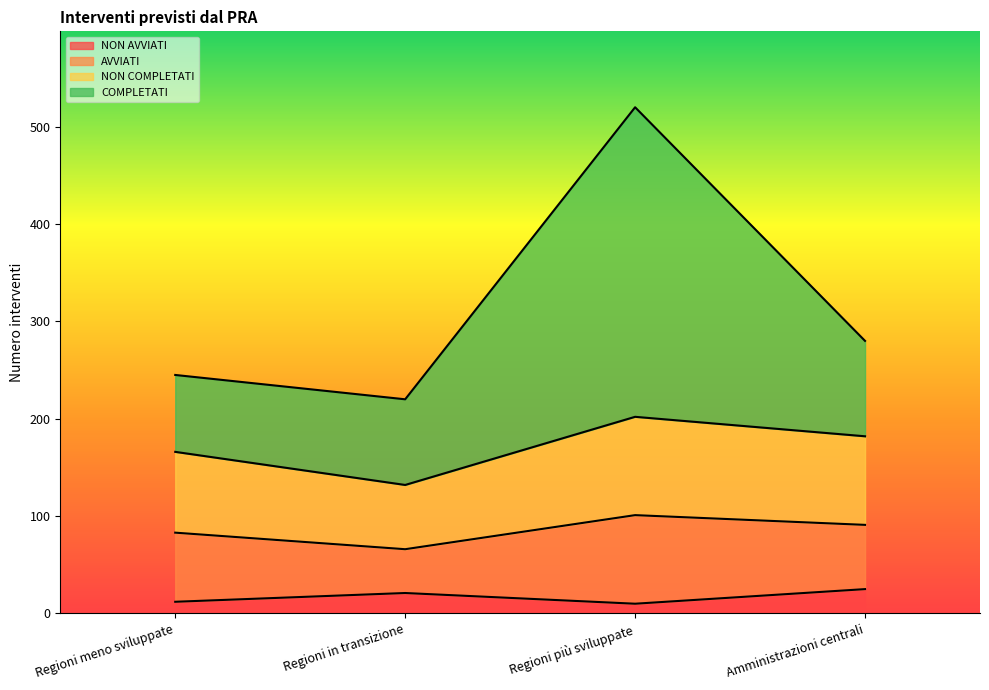

At which category is the sum across all series the highest?

Regioni più sviluppate